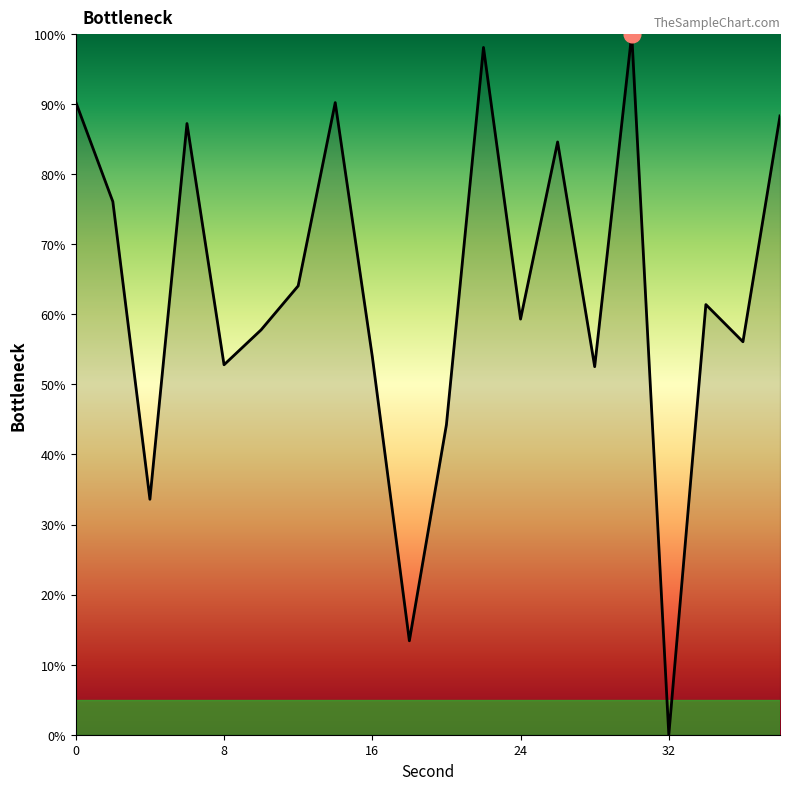

What is the difference between the maximum and minimum values?

100.0